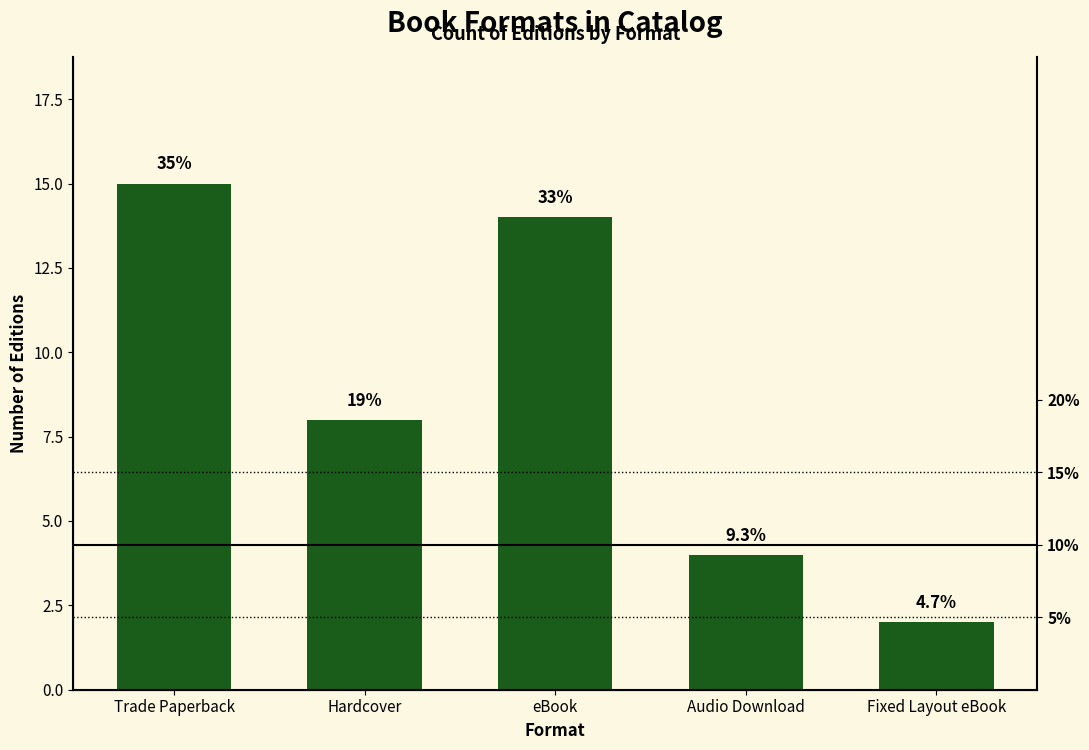

Where is the data nearest to the value 8?

Hardcover